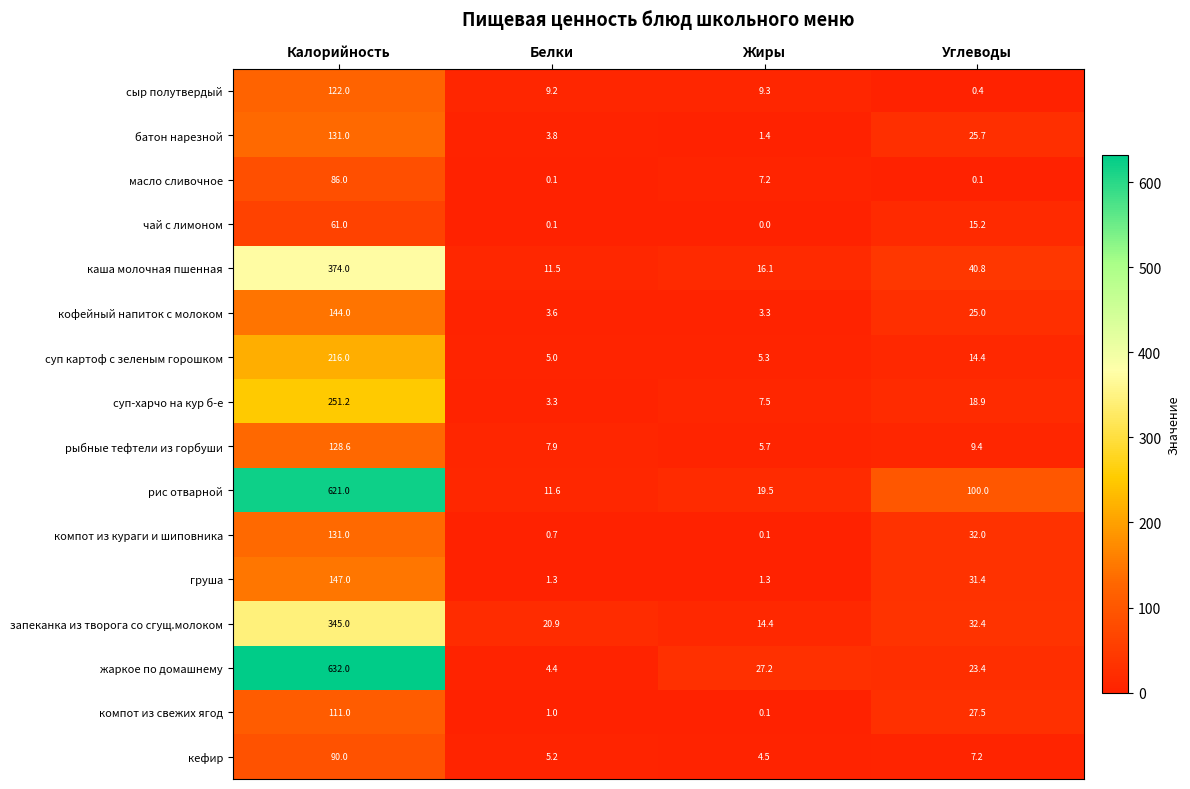

Which label corresponds to the largest value in the chart?

Калорийность